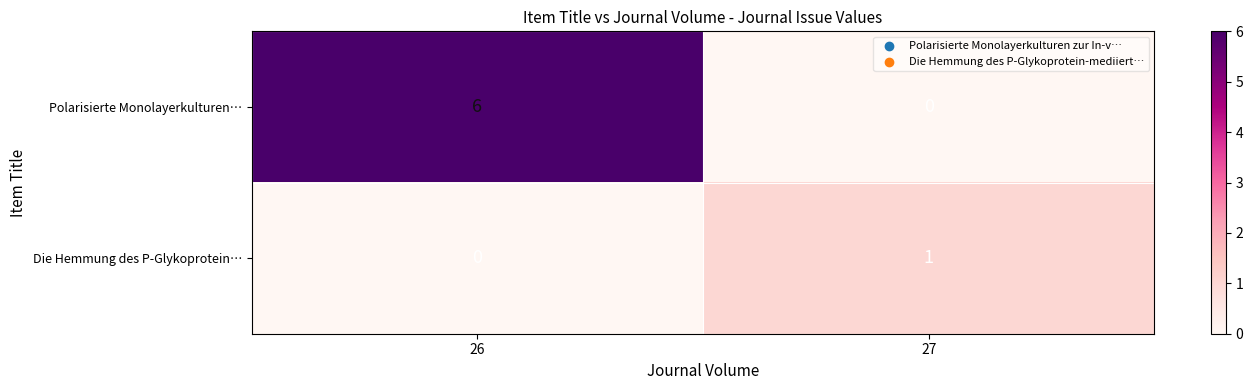

List the series in order of their peak value, lowest first.

Die Hemmung des P-Glykoprotein…, Polarisierte Monolayerkulturen…